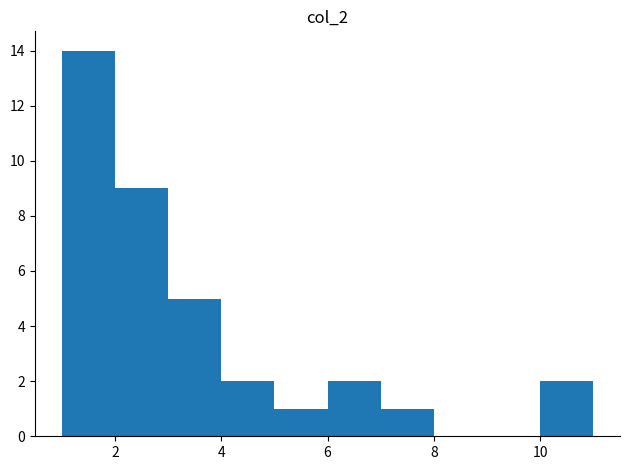

Reading left to right, list every bar in this chart as the range it spans on the x-axis followed by its height. The values are not printed on the chart, so give them approximately, as read against the axis.

1 to 2: 14
2 to 3: 9
3 to 4: 5
4 to 5: 2
5 to 6: 1
6 to 7: 2
7 to 8: 1
8 to 9: 0
9 to 10: 0
10 to 11: 2